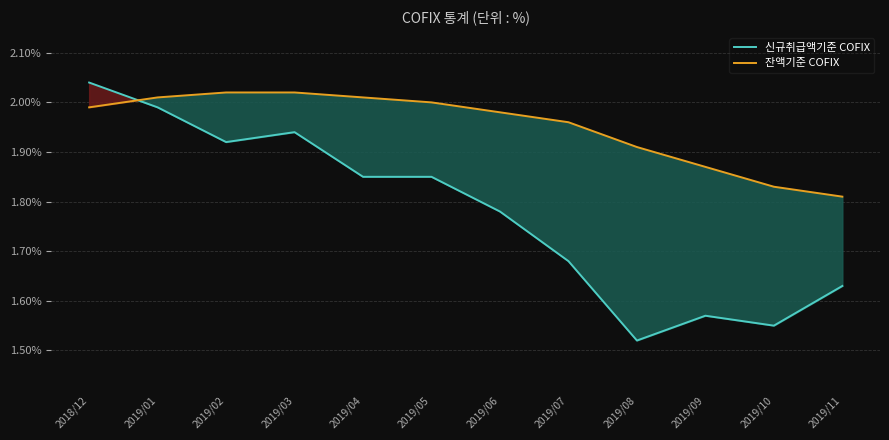

How many lines are shown in the chart?

2